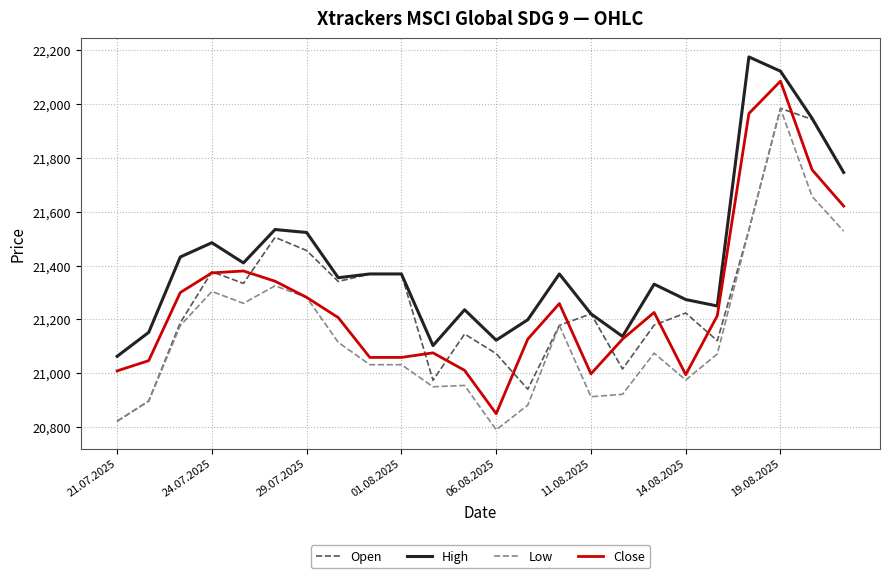

What is the minimum value for Open?

20822